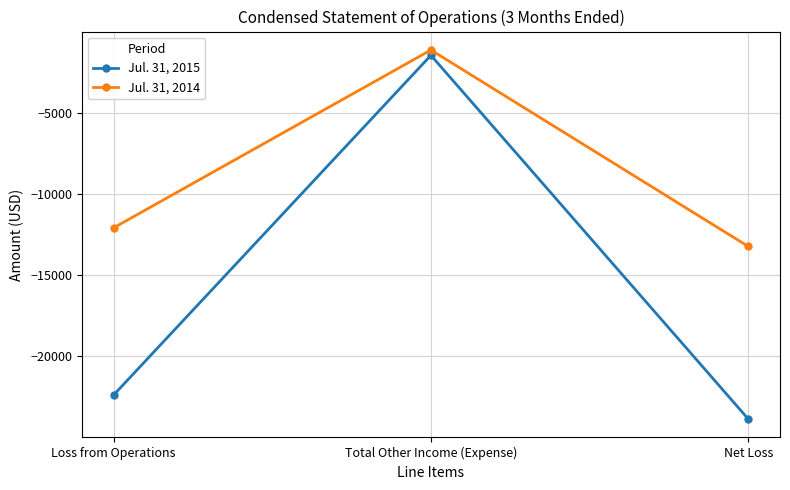

List the series in order of their overall mean, lowest first.

Jul. 31, 2015, Jul. 31, 2014